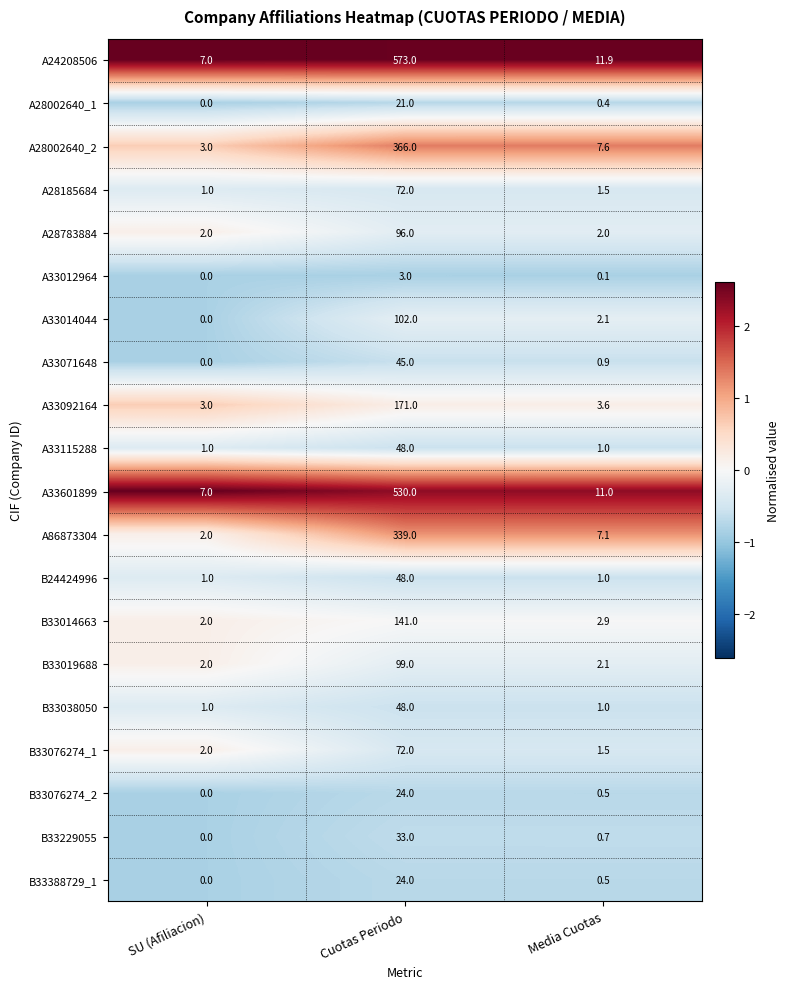

Which series has the widest spread of values?

A24208506